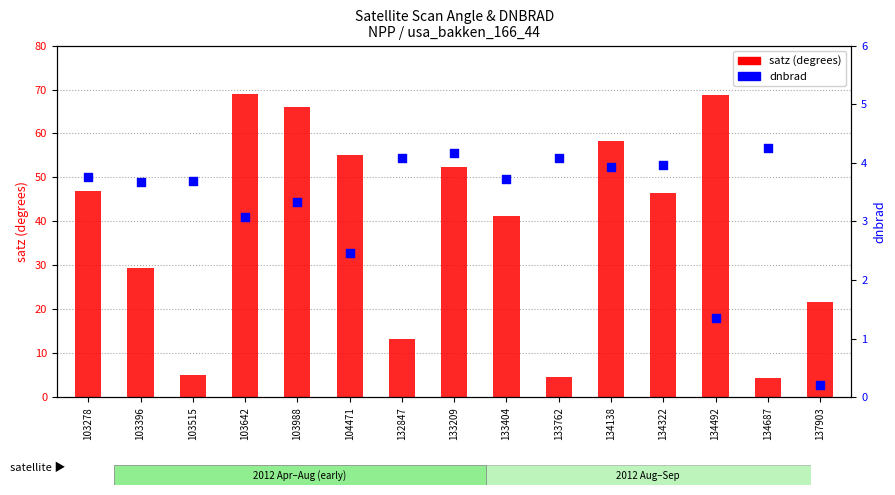

What is the total value across all series at 103642?

72.1